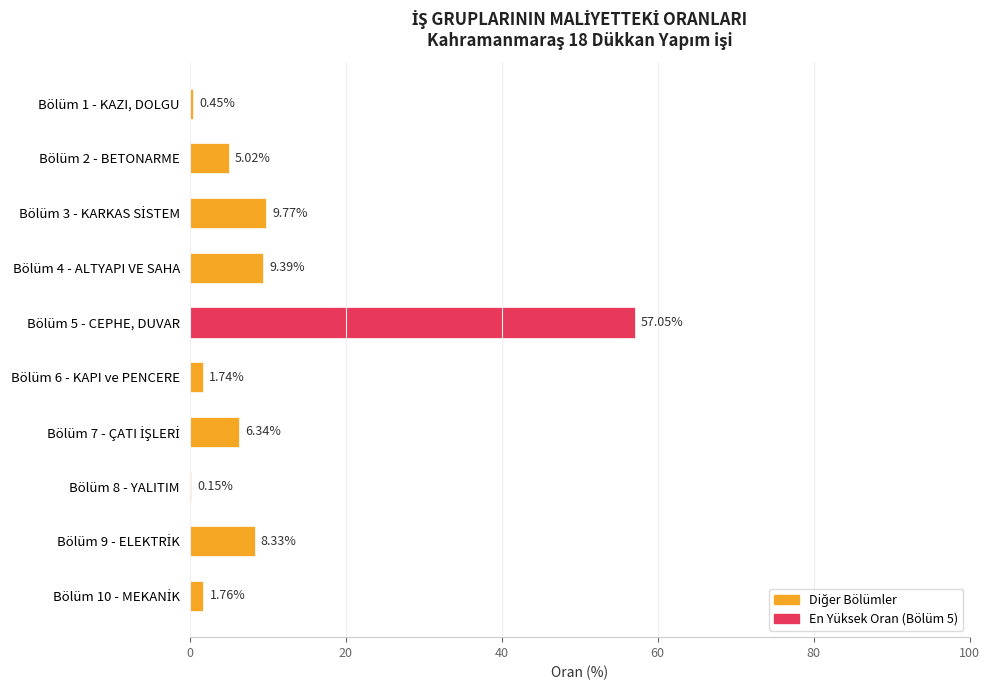

Between Bölüm 8 - YALITIM and Bölüm 4 - ALTYAPI VE SAHA, which is larger?

Bölüm 4 - ALTYAPI VE SAHA